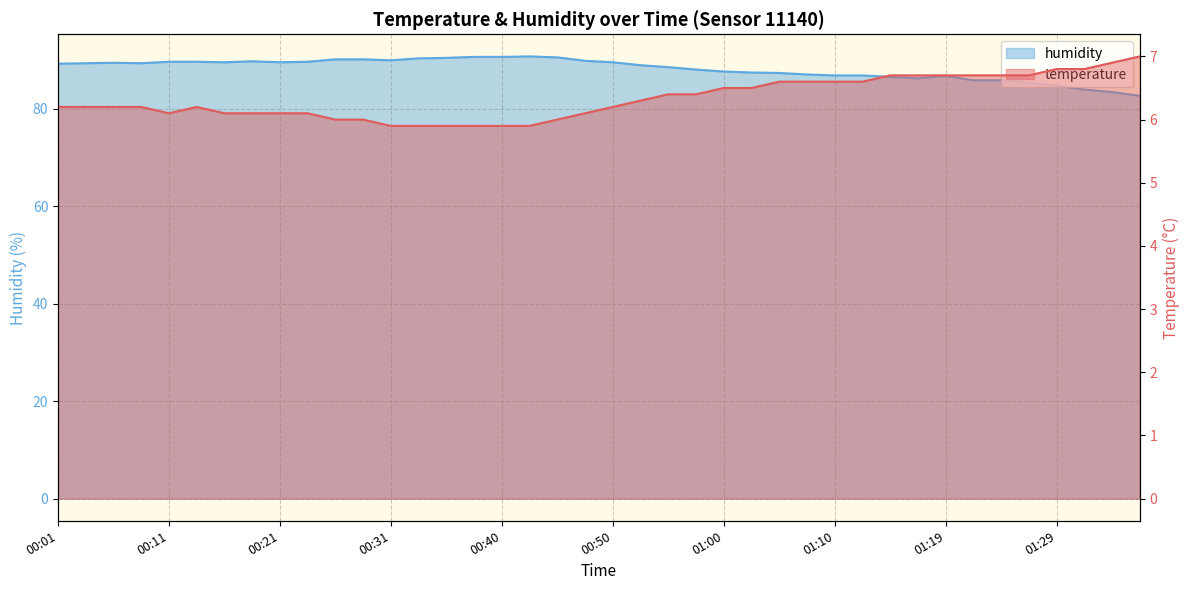

The value of temperature at 00:11 is 6.1. True or false?

True